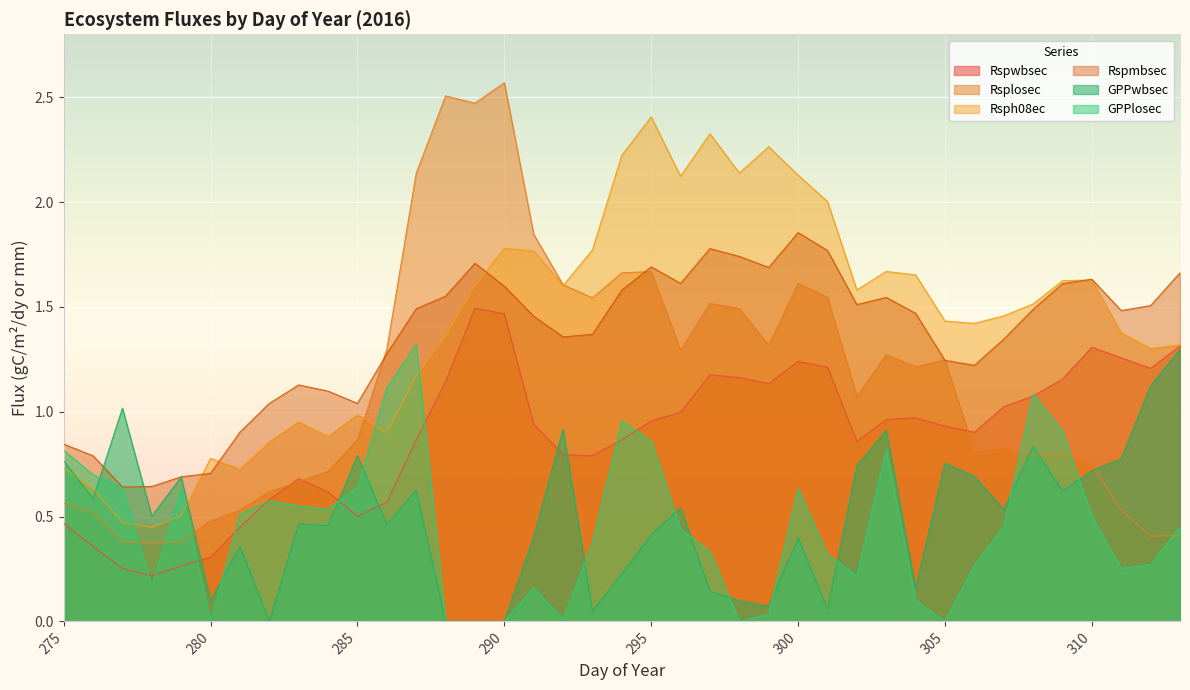

The Rsplosec series shows 2.7 at 293. True or false?

False